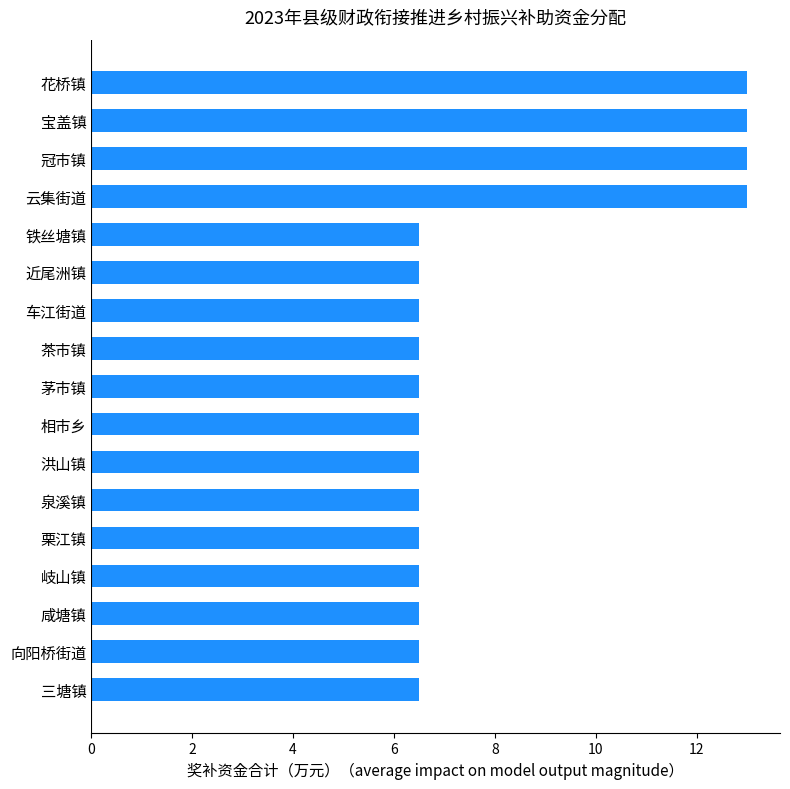

What is the label of the 10th bar from the top?

相市乡